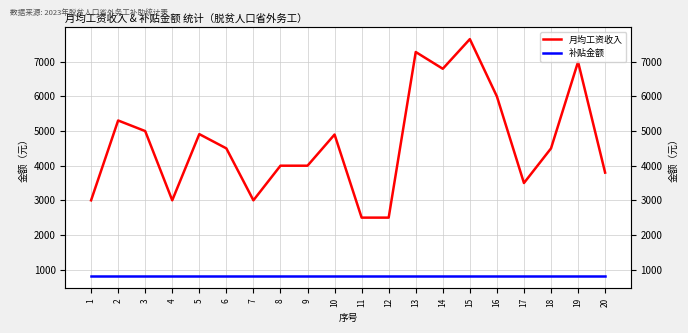

How many data points in 月均工资收入 are above 4500?

9